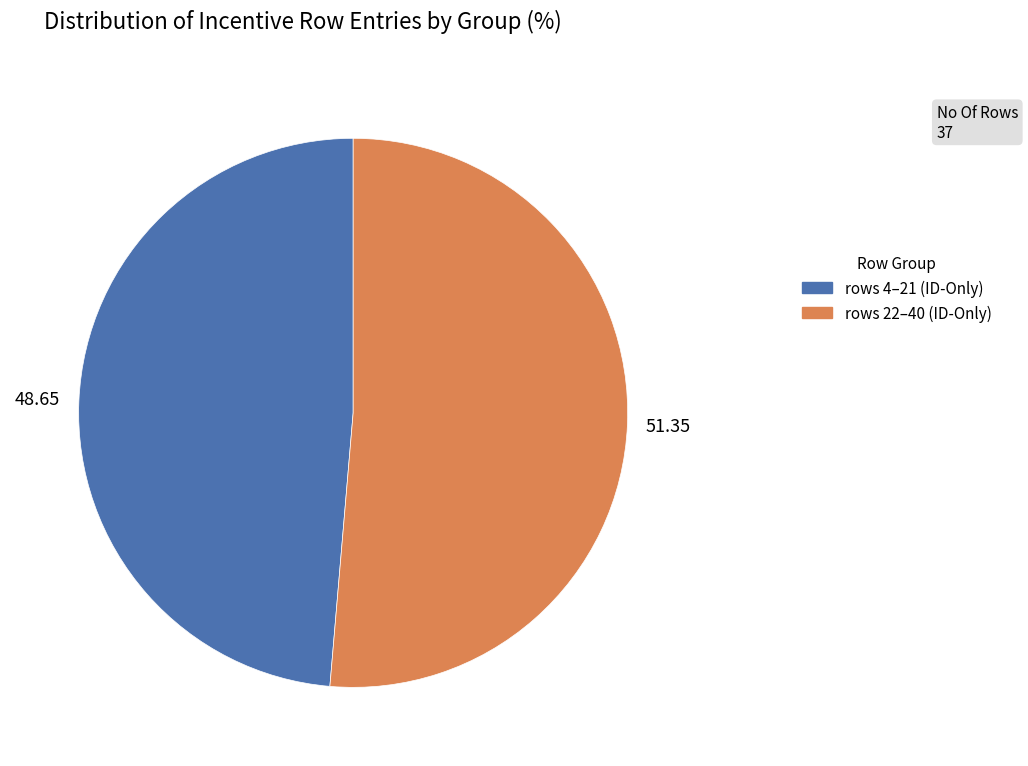

Is there any slice that represents more than half of the pie?

Yes